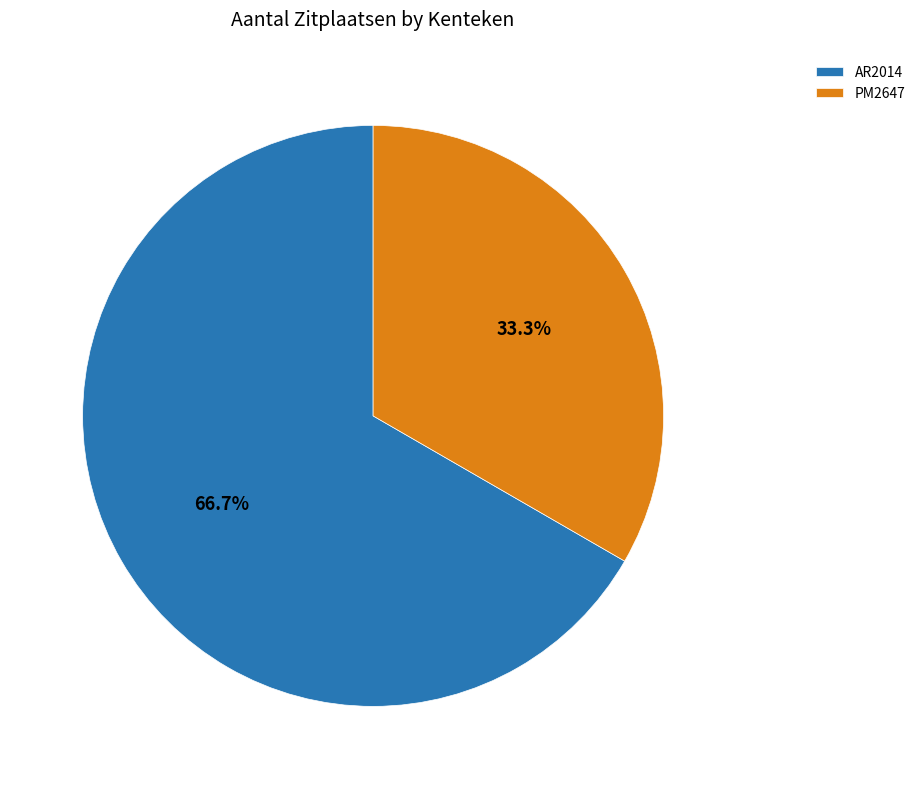

Which slice is the largest?

AR2014